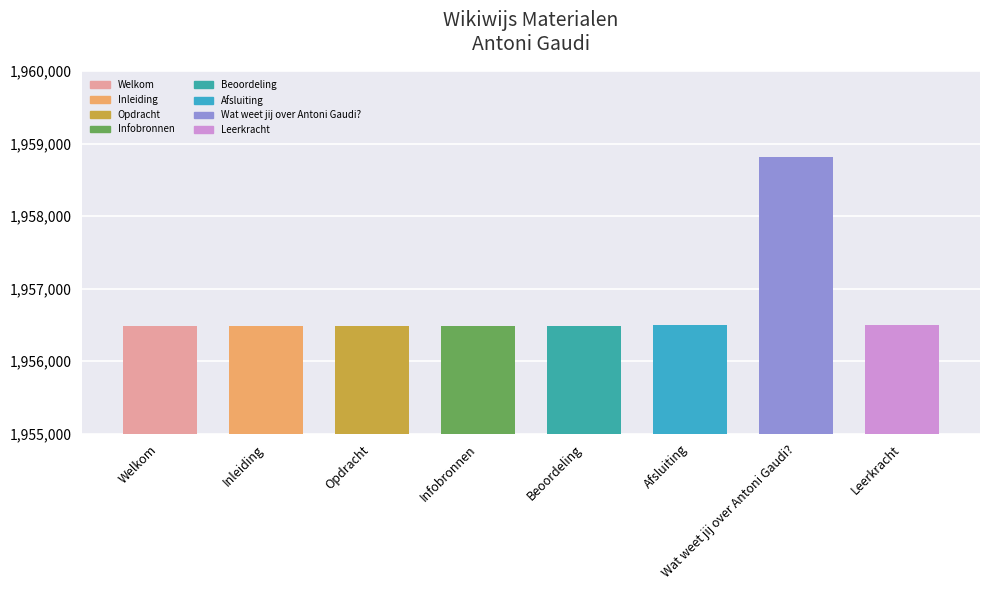

Approximately how many times larger is the value at Inleiding compared to Afsluiting?

1.0